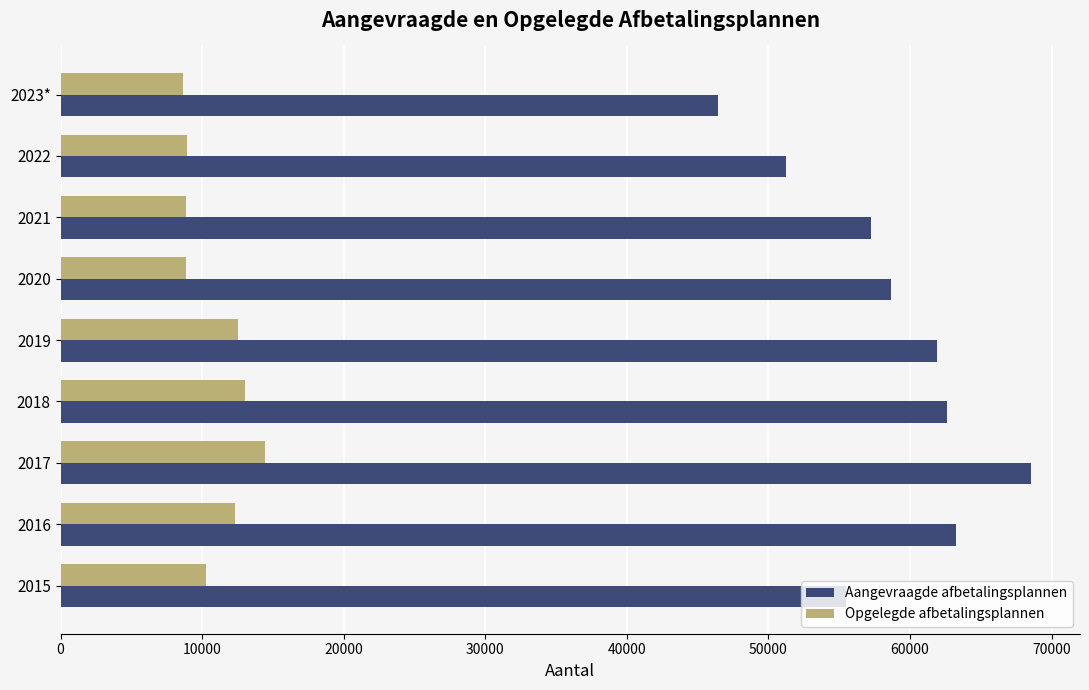

Which series has the largest range (max minus min)?

Aangevraagde afbetalingsplannen